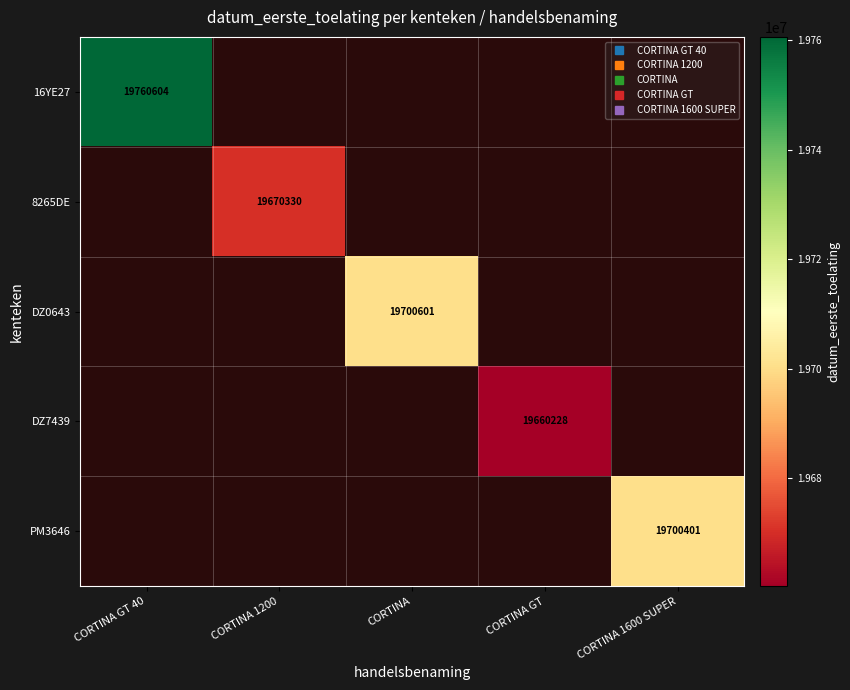

At which category does the chart reach its peak across all series?

CORTINA GT 40